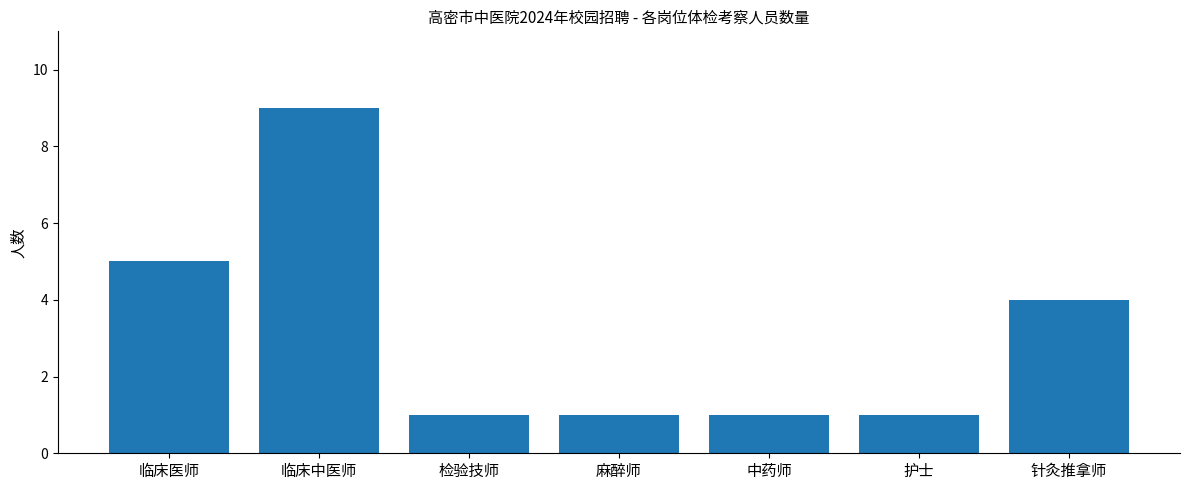

True or false: the data shows 4 at 针灸推拿师.

True